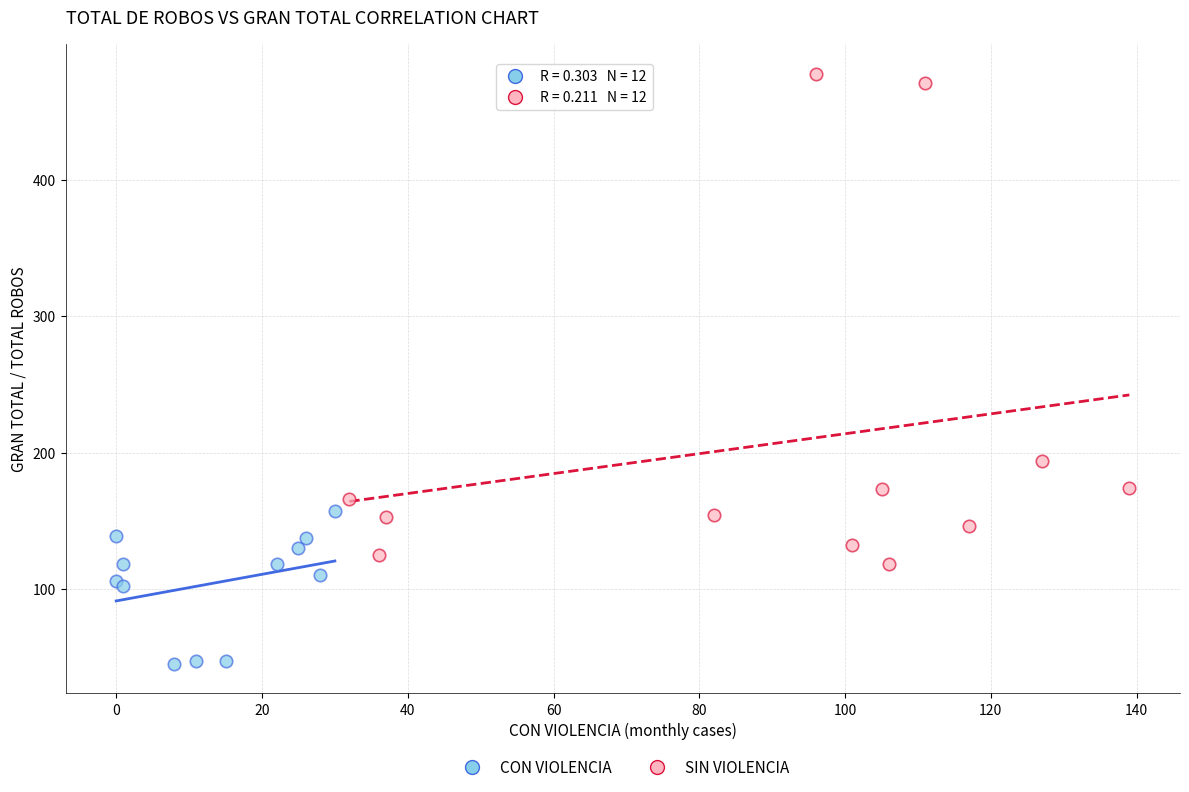

Which series reaches the minimum Y coordinate?

CON VIOLENCIA